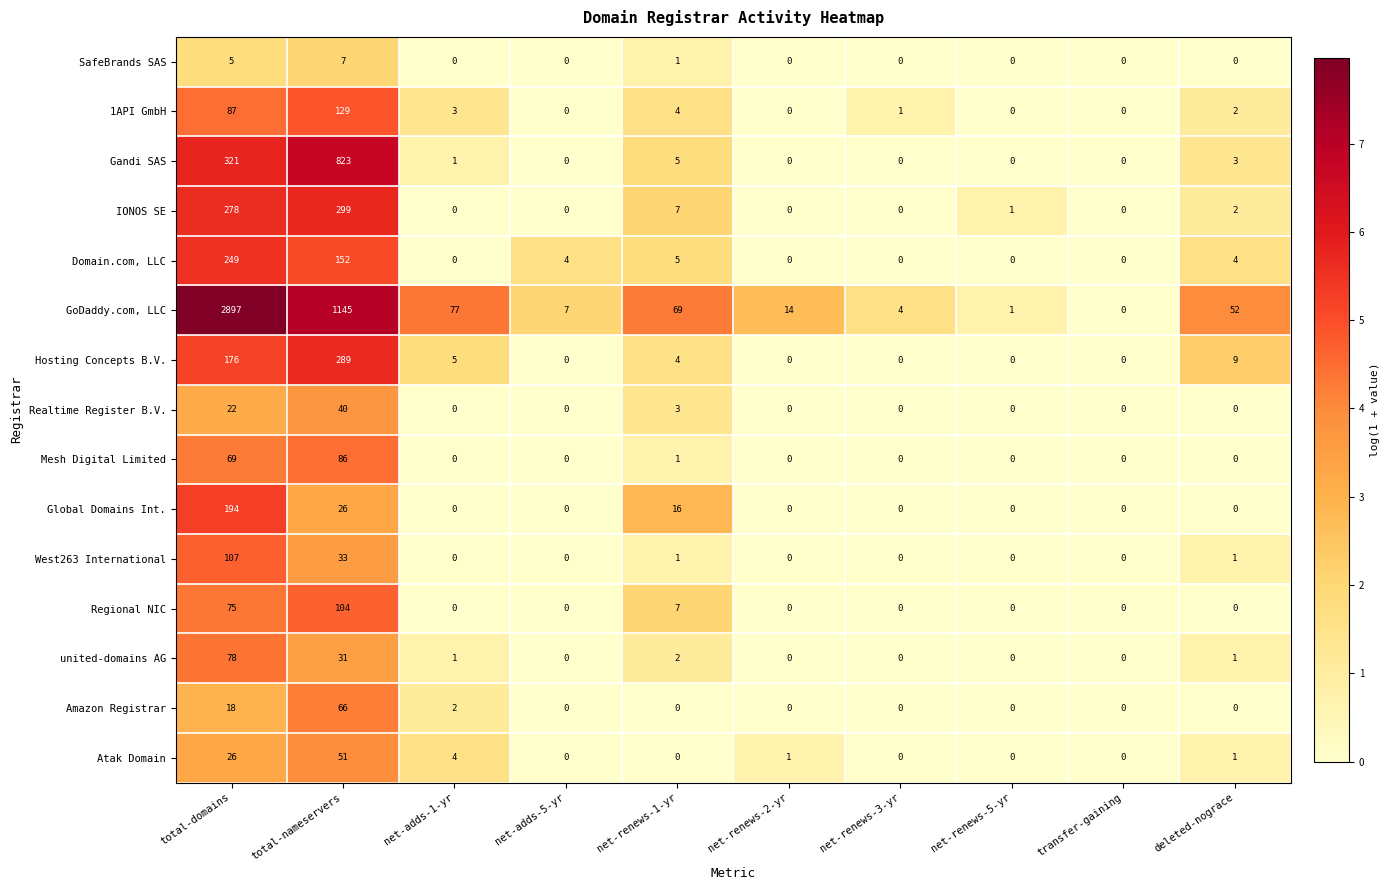

At which category does the chart reach its peak across all series?

total-domains